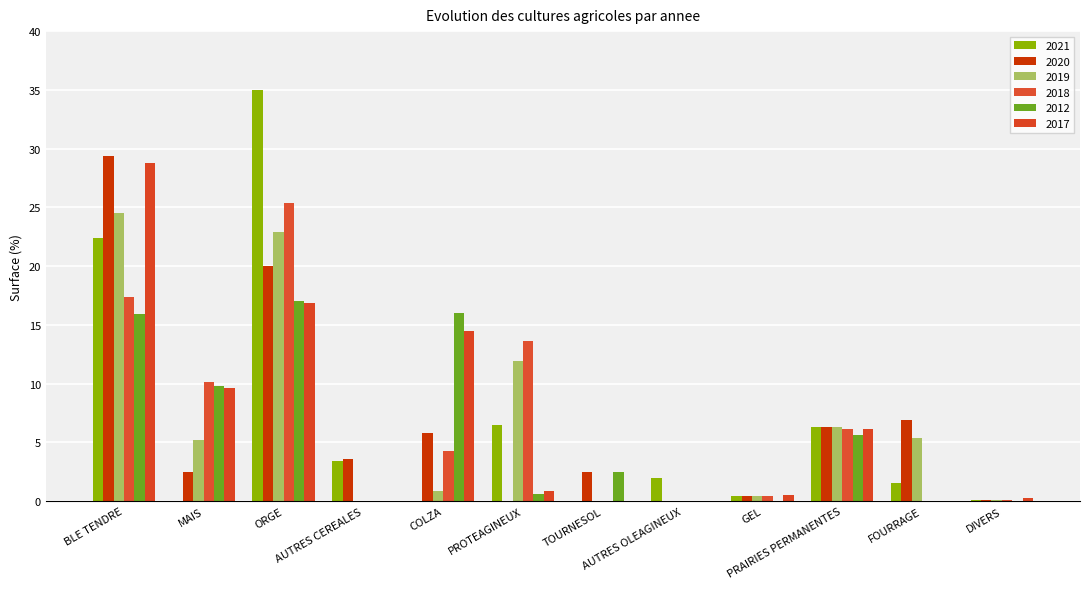

How many data points in 2012 are above 2?

6